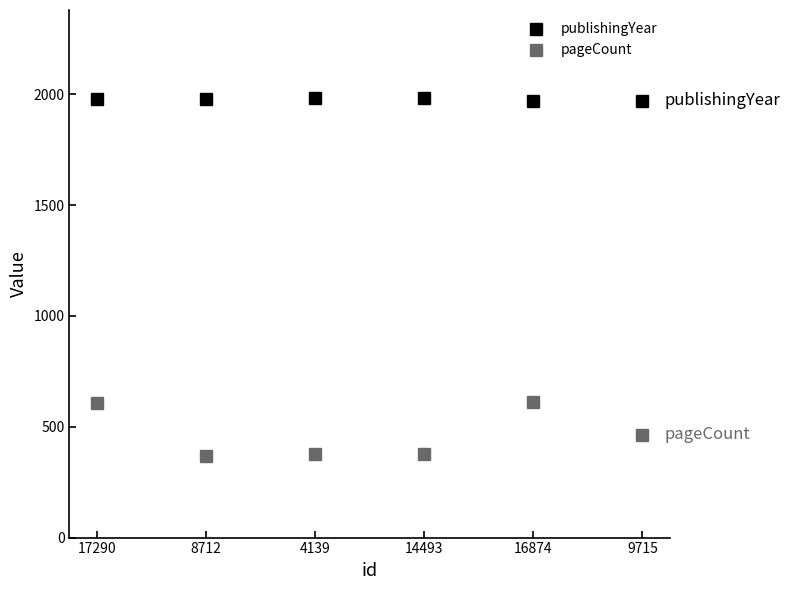

How many values in the pageCount series are below 464?

3